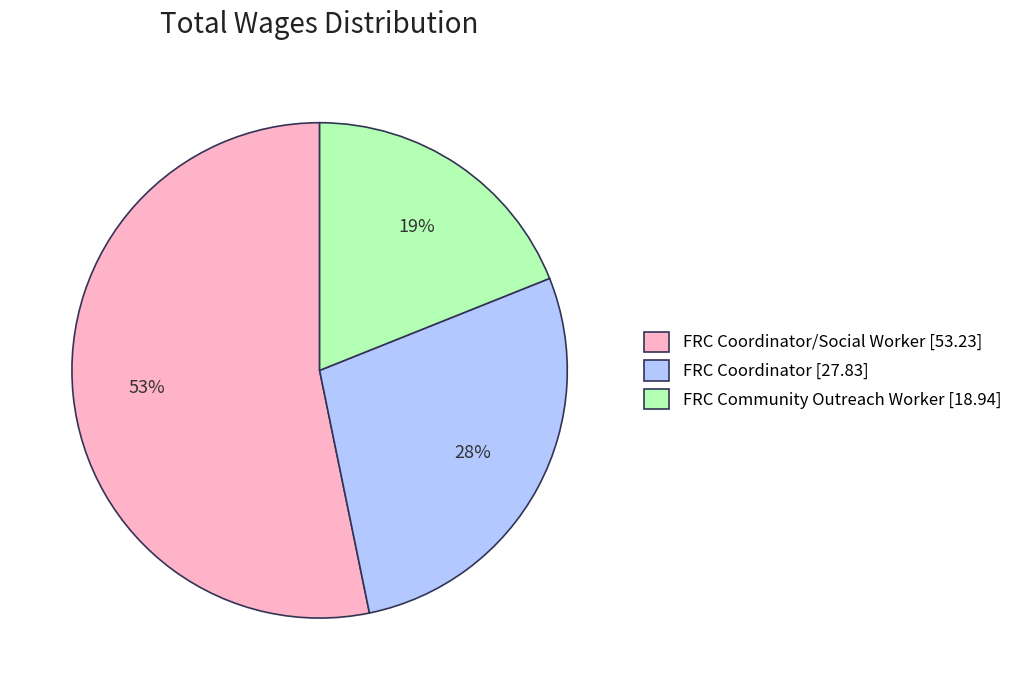

To the nearest percent, what is the average slice percentage?

33%